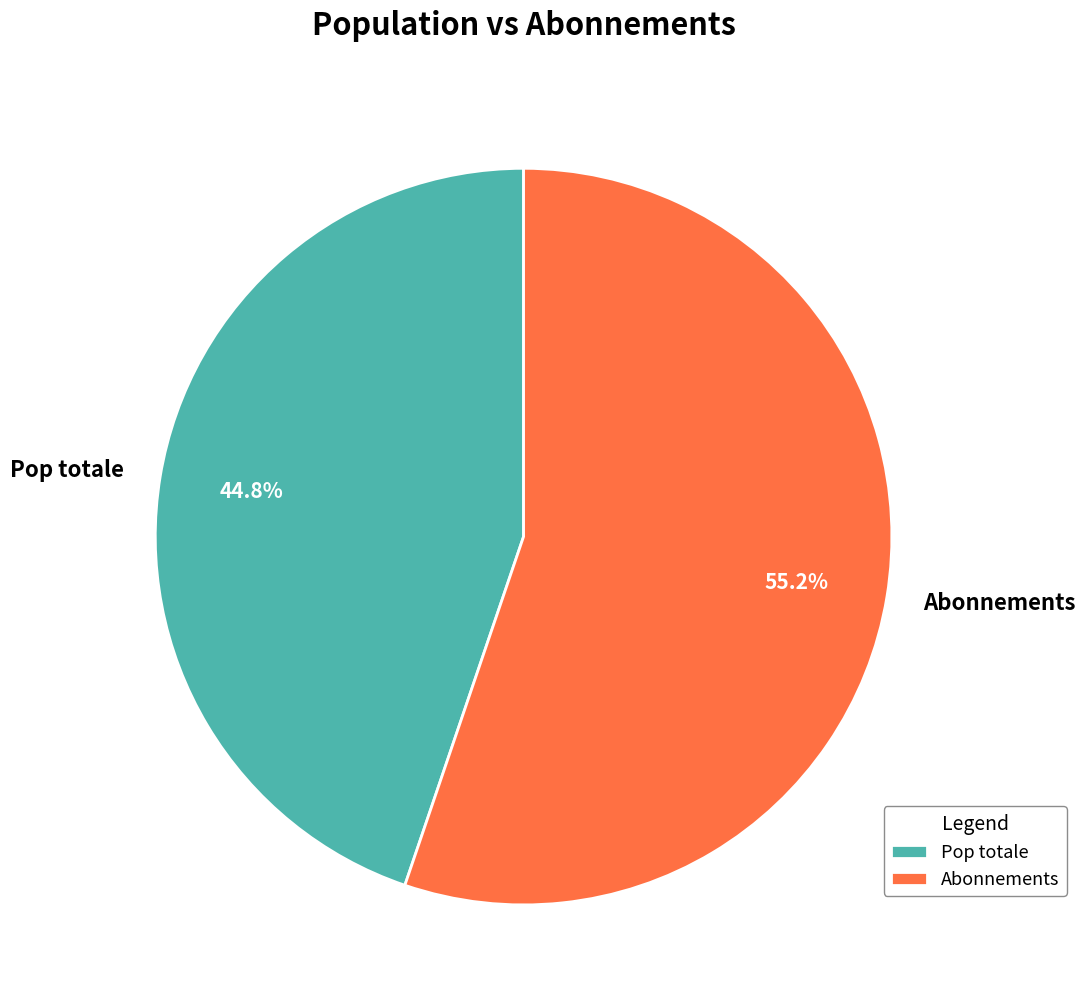

What percentage is NOT represented by Abonnements?

44.8%